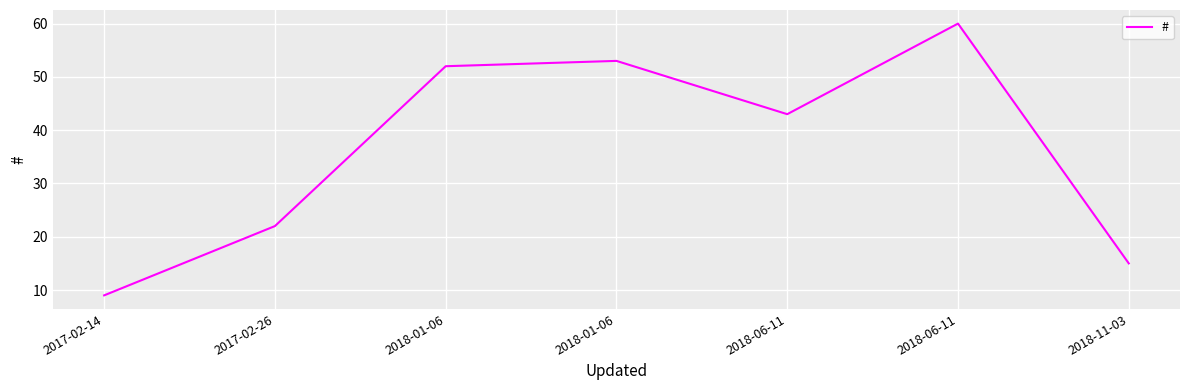

List the labels in order of value, smallest first.

2017-02-14, 2018-11-03, 2017-02-26, 2018-06-11, 2018-01-06, 2018-01-06, 2018-06-11